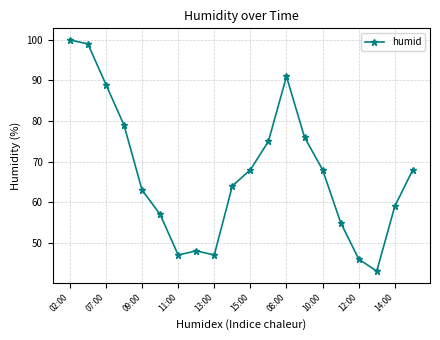

True or false: the data has more than 0 interior local peaks.

True